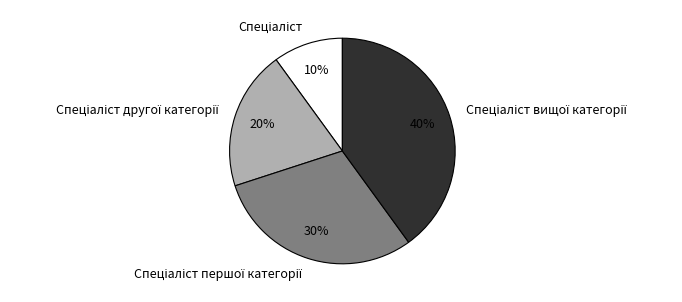

Does any single category account for the majority?

No